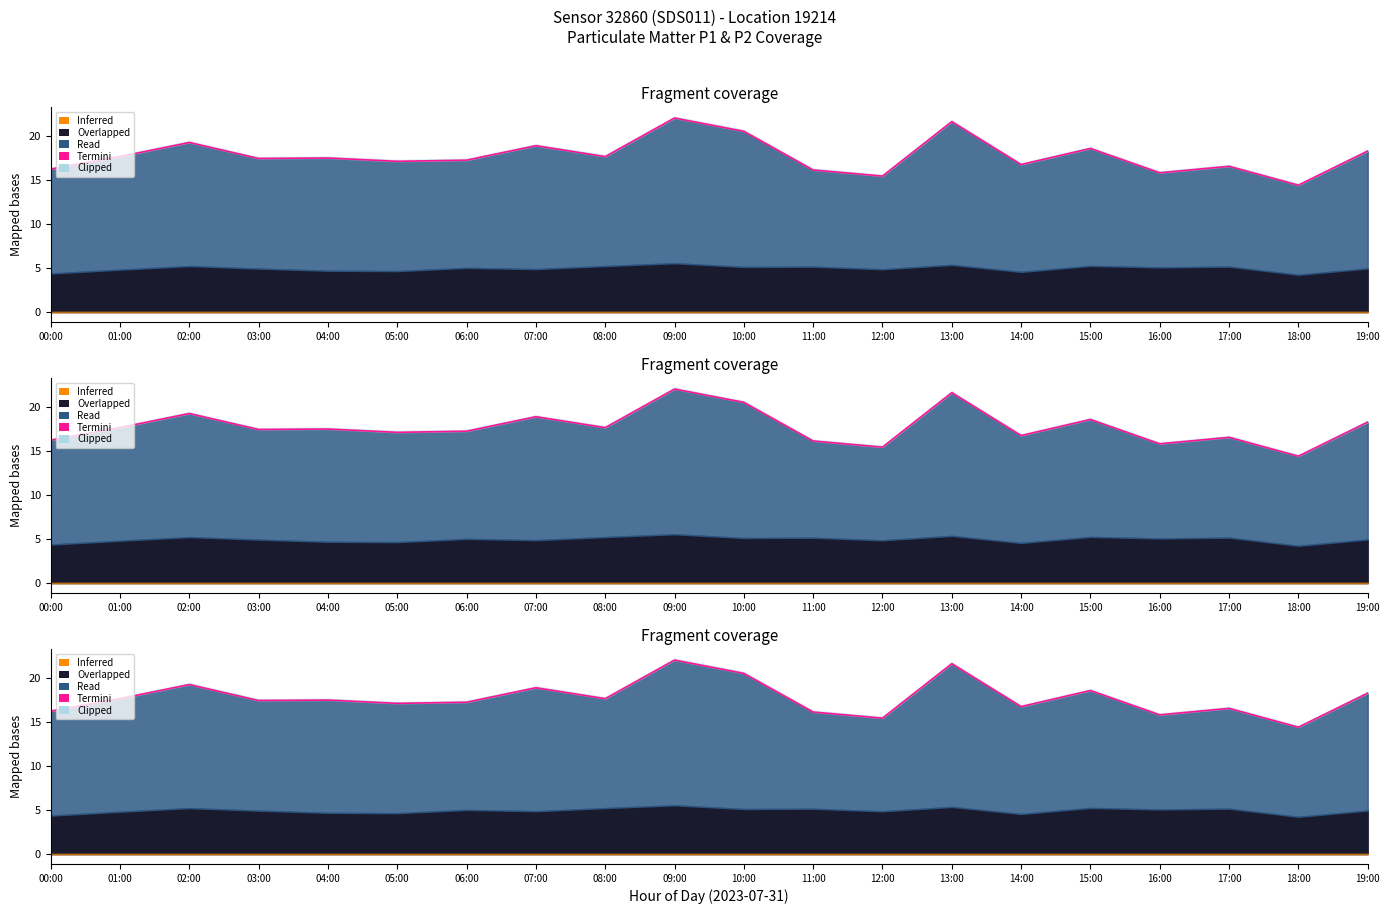

What is the change in value from 04:00 to 12:00?

-2.1